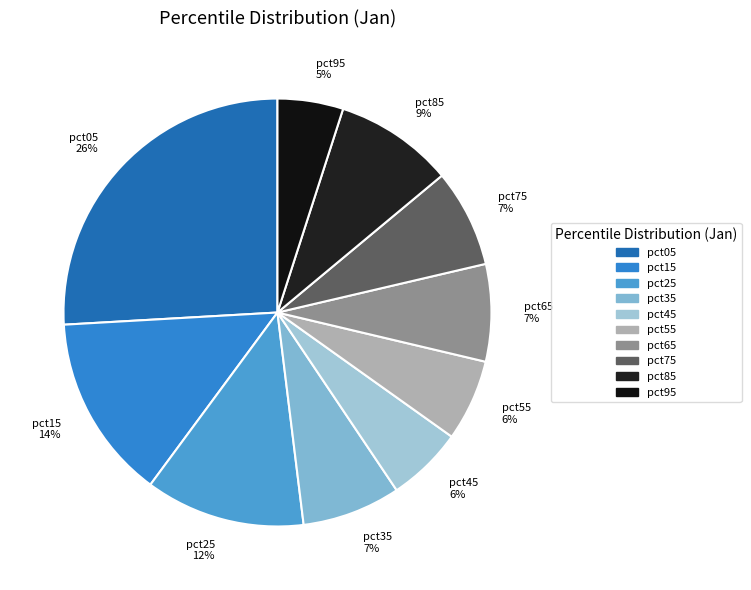

Is there a majority slice in this chart?

No